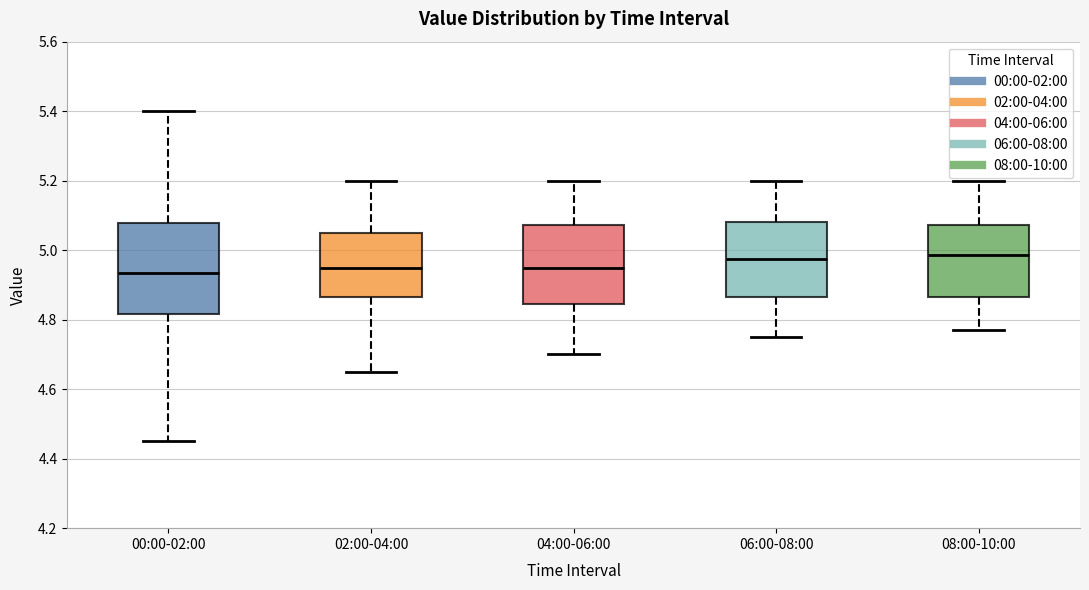

Comparing the boxes themselves (not the whiskers), which one is the tallest?

00:00-02:00